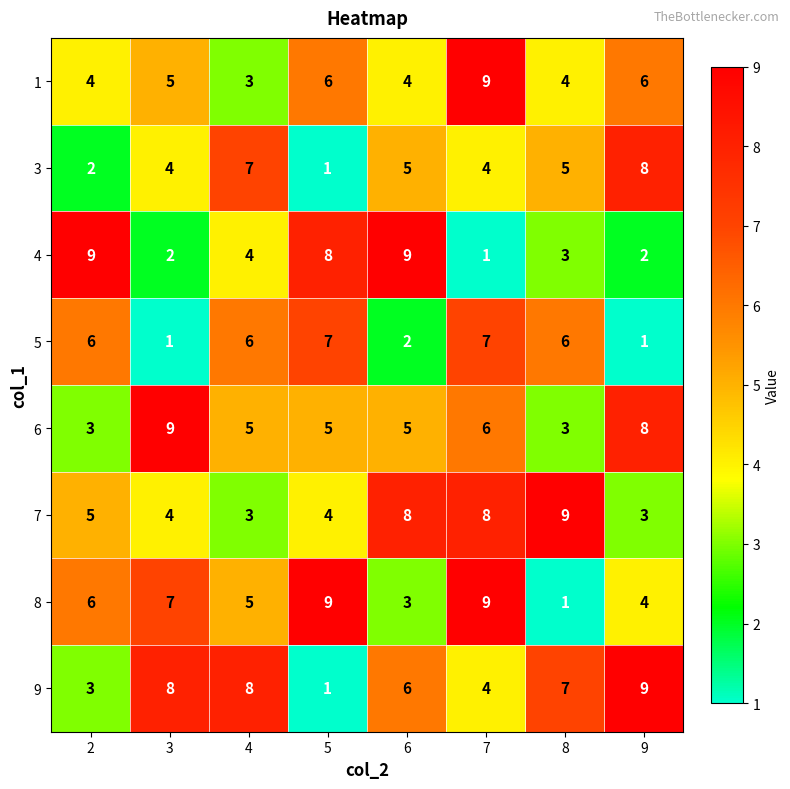

What is the maximum value shown in the chart?

9